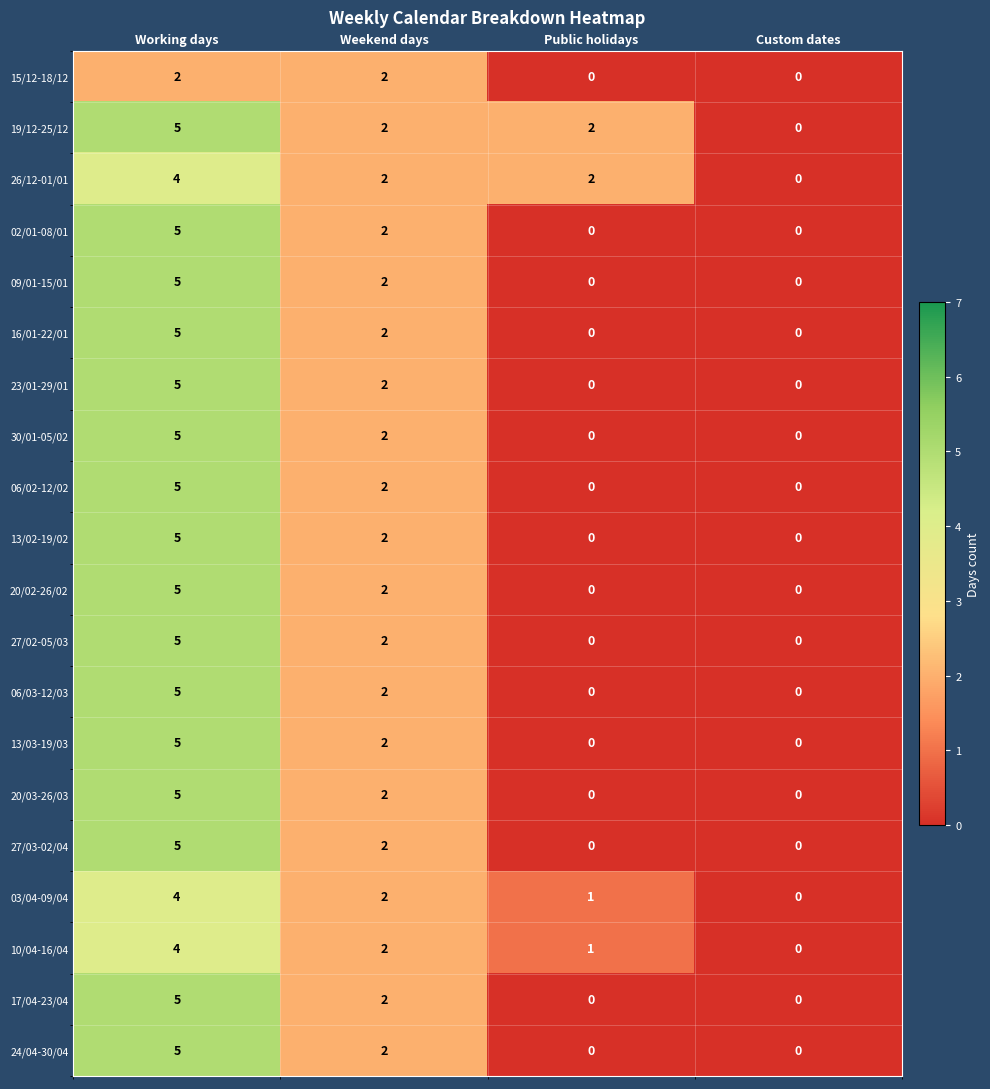

Where is 20/02-26/02 nearest to the value 2?

Weekend days